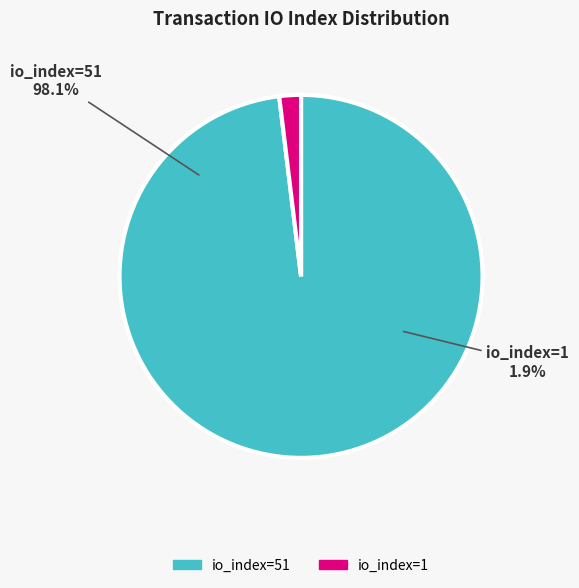

Is it true that io_index=1 is 1% of the pie?

False